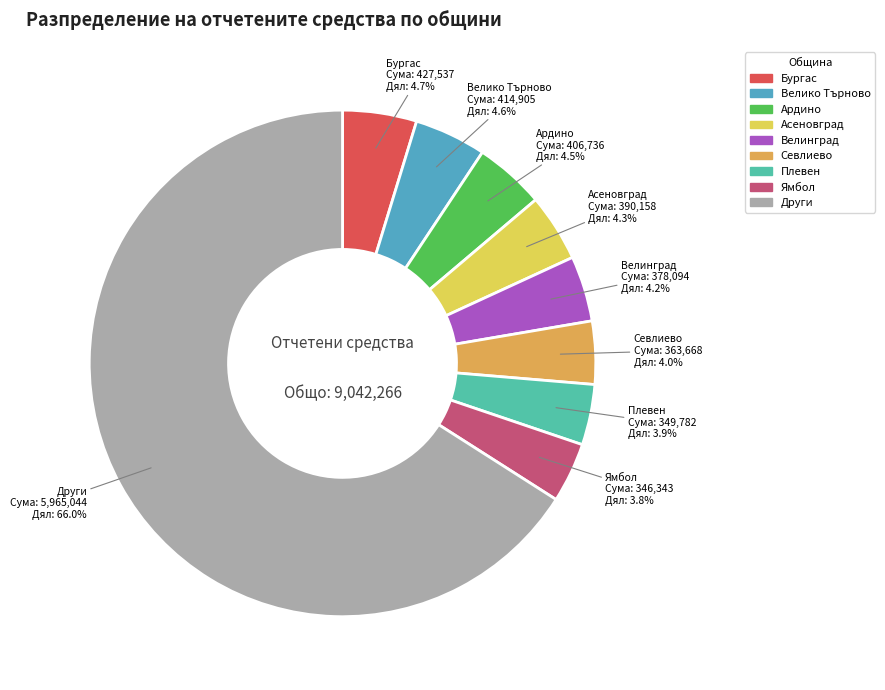

Does any single category account for the majority?

Yes